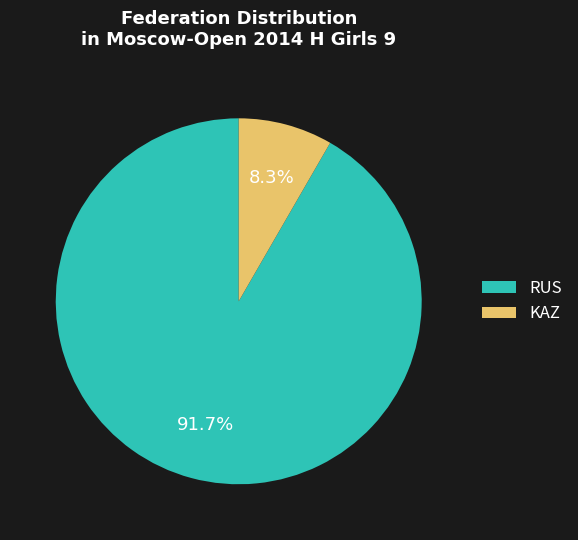

To the nearest percent, what is the difference between the KAZ and RUS slice percentages?

83%